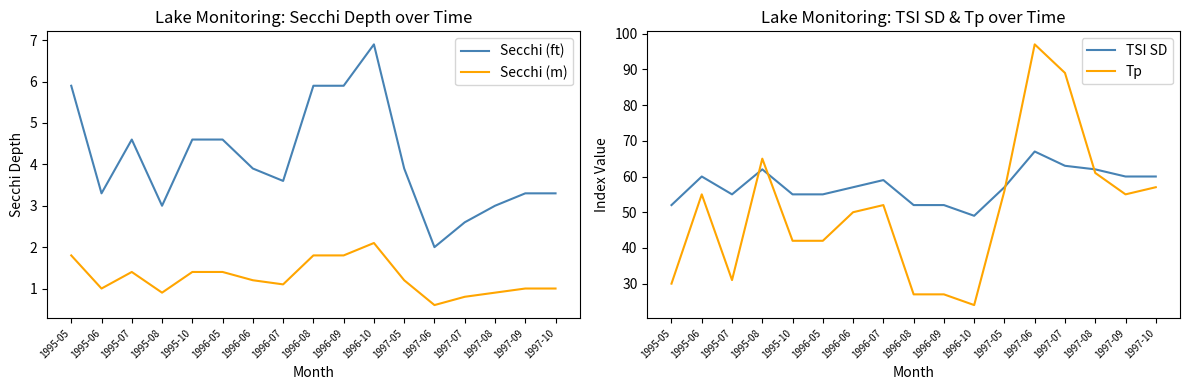

What value does the Tp series have at 1997-09?

55